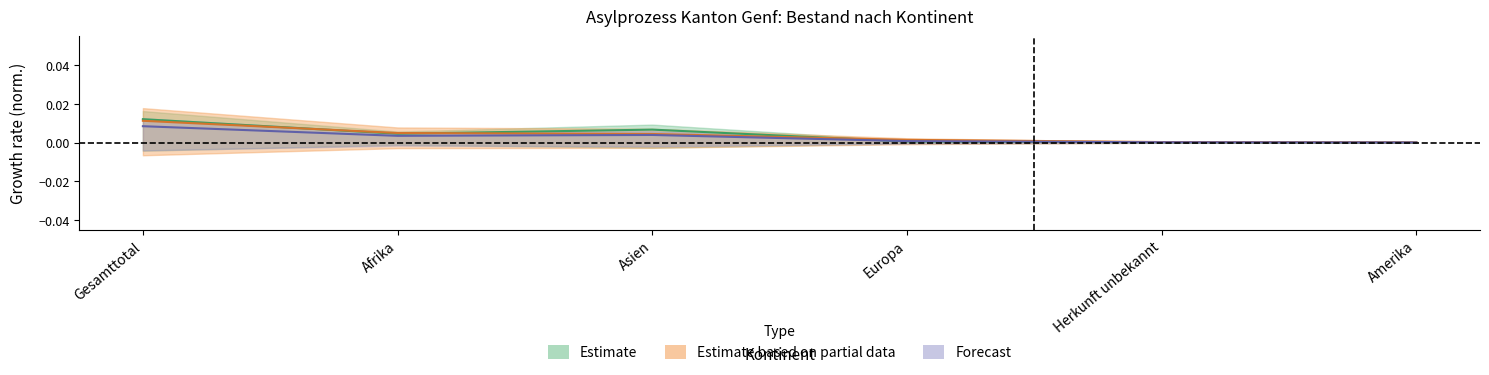

How many lines are shown in the chart?

3